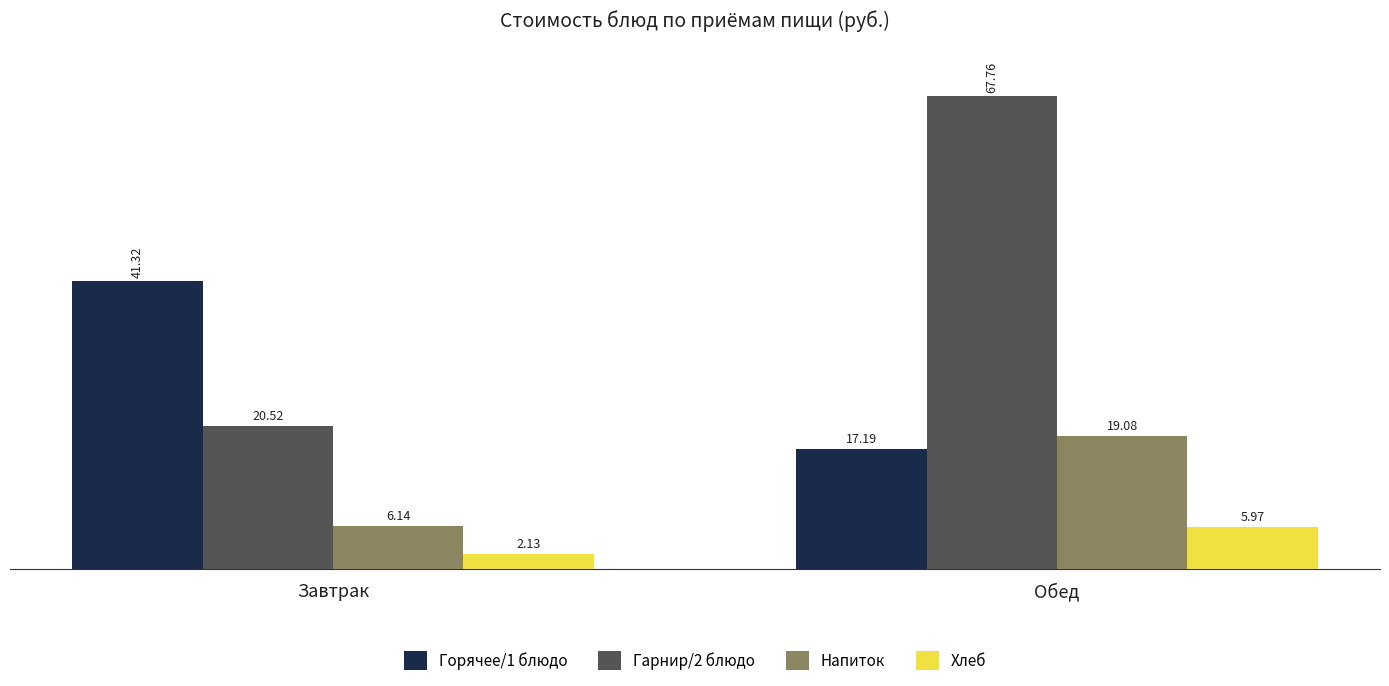

What is the average value of the Горячее/1 блюдо series?

29.3